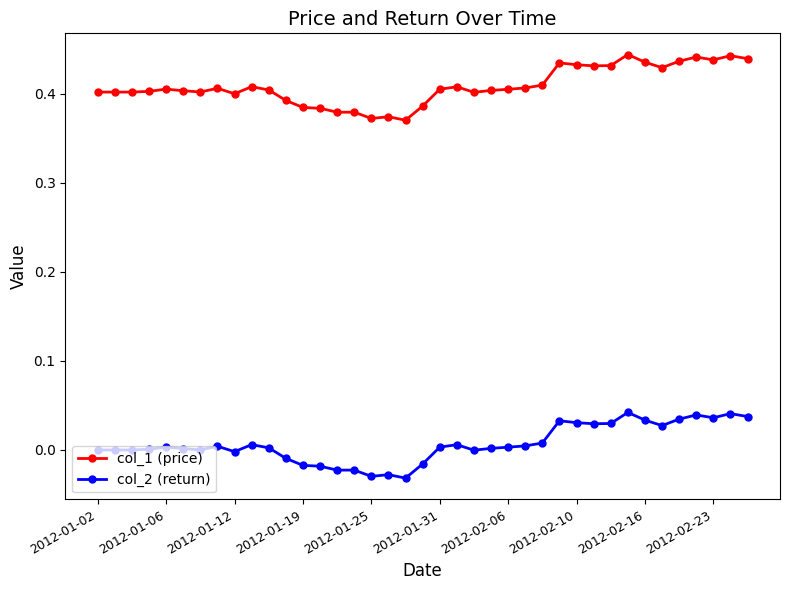

Which series has the largest total across all categories?

col_1 (price)